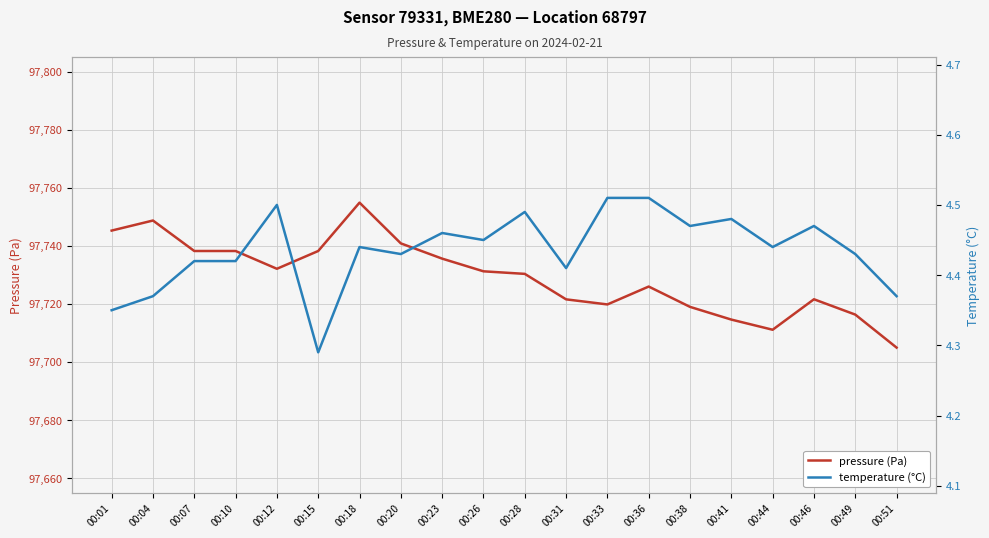

Reading left to right, what are all the values shown in this chart?

pressure (Pa): 00:01=97745.2	00:04=97748.7	00:07=97738.2	00:10=97738.2	00:12=97732.1	00:15=97738.2	00:18=97754.9	00:20=97740.8	00:23=97735.6	00:26=97731.2	00:28=97730.3	00:31=97721.6	00:33=97719.8	00:36=97726.0	00:38=97719.0	00:41=97714.6	00:44=97711.1	00:46=97721.6	00:49=97716.3	00:51=97704.9
temperature (°C): 00:01=4.3	00:04=4.4	00:07=4.4	00:10=4.4	00:12=4.5	00:15=4.3	00:18=4.4	00:20=4.4	00:23=4.5	00:26=4.5	00:28=4.5	00:31=4.4	00:33=4.5	00:36=4.5	00:38=4.5	00:41=4.5	00:44=4.4	00:46=4.5	00:49=4.4	00:51=4.4